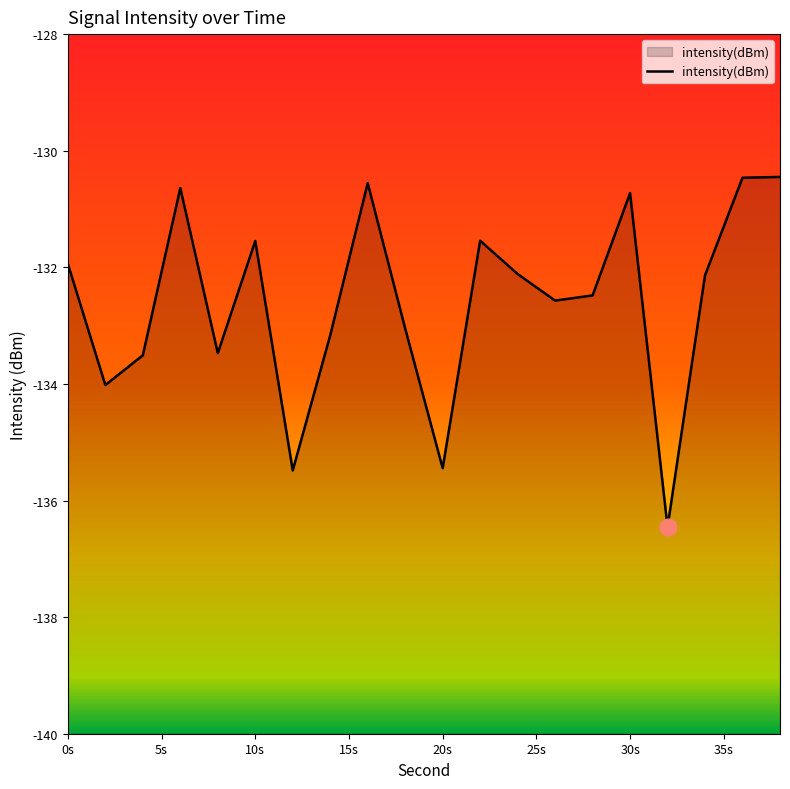

What is the minimum value shown in the chart?

-136.5